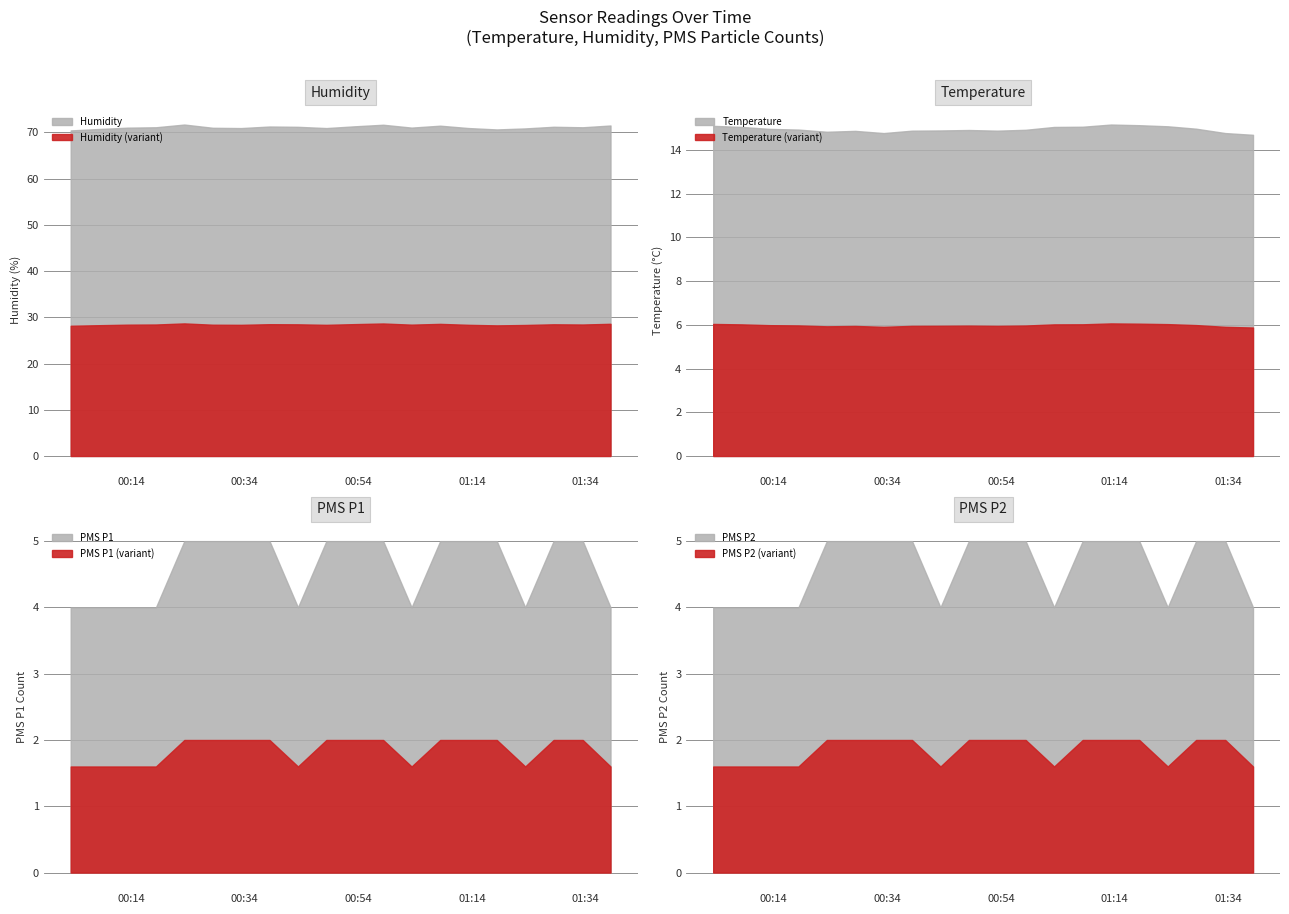

What is the difference between the second highest and minimum values in the Humidity series?

1.2